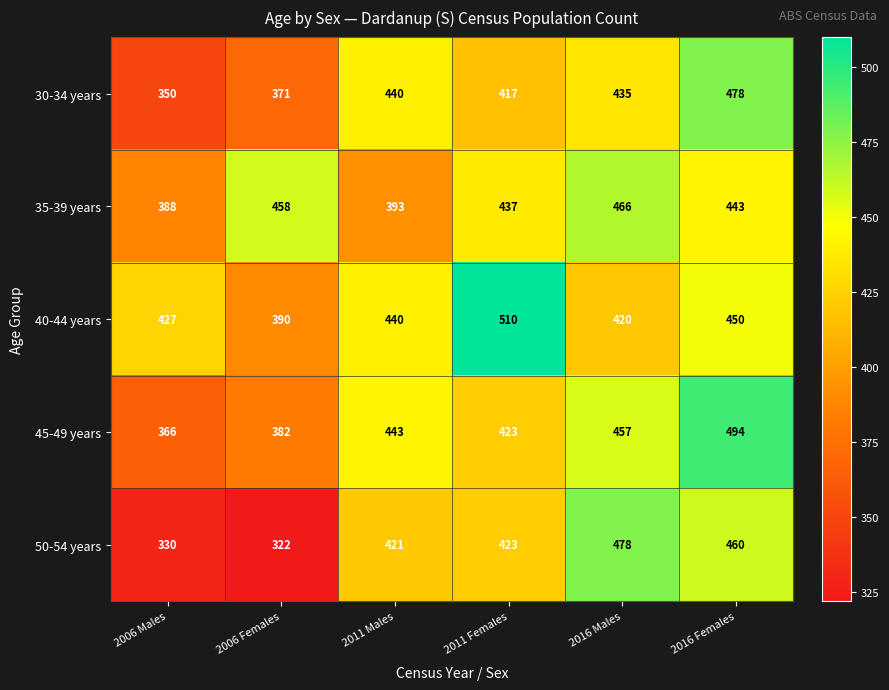

At how many categories does at least one series exceed 380?

6